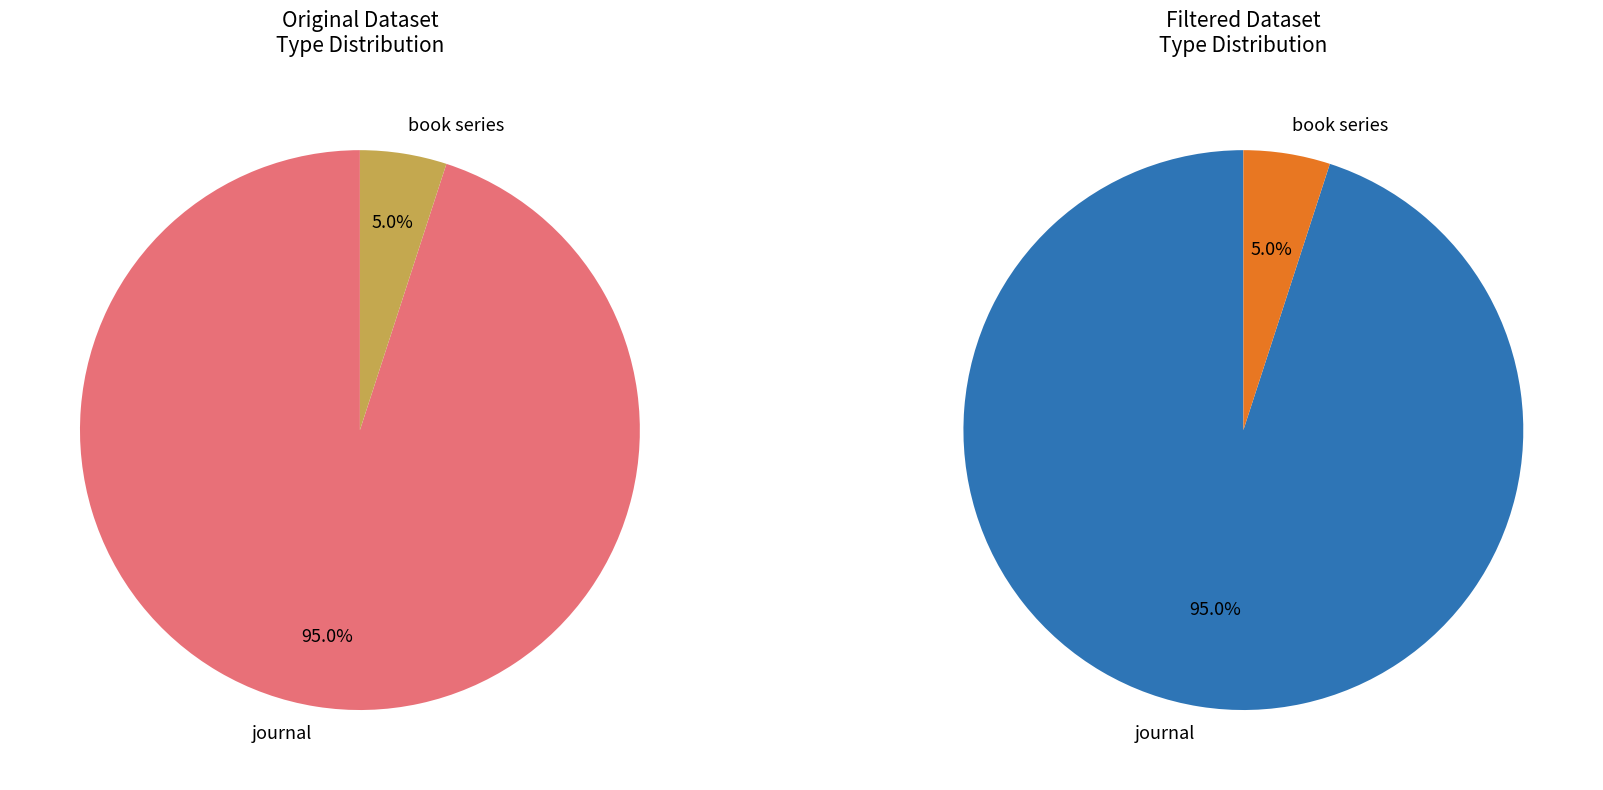

To the nearest percent, what percentage of the pie is journal?

95%